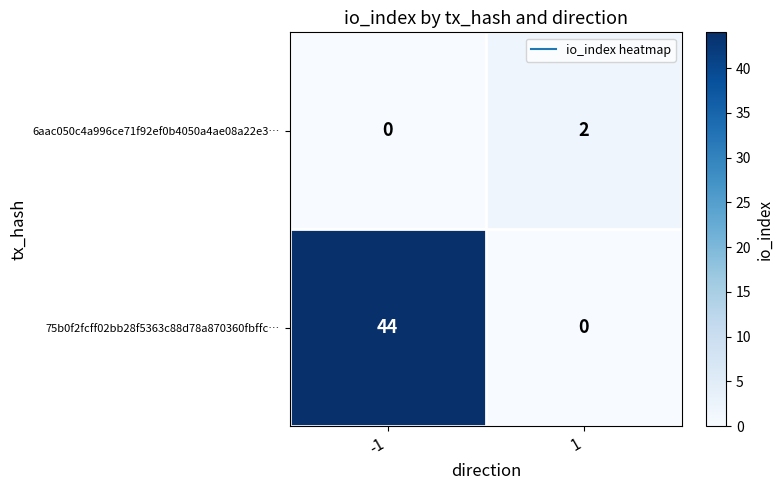

List the series in order of their overall mean, lowest first.

6aac050c4a996ce71f92ef0b4050a4ae08a22e3…, 75b0f2fcff02bb28f5363c88d78a870360fbffc…